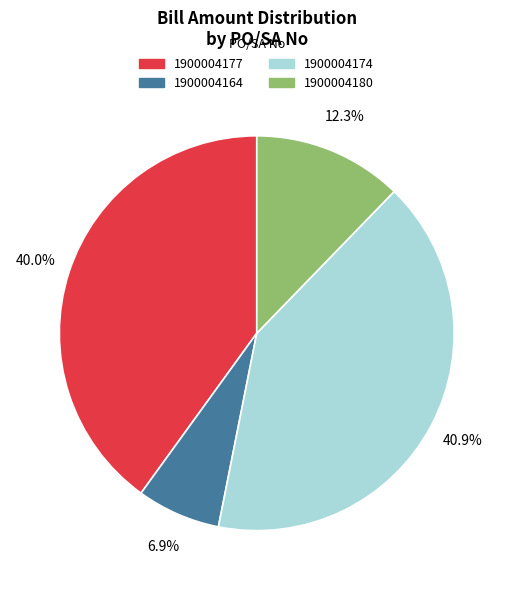

To the nearest percent, what percentage of the pie is 1900004177?

40%